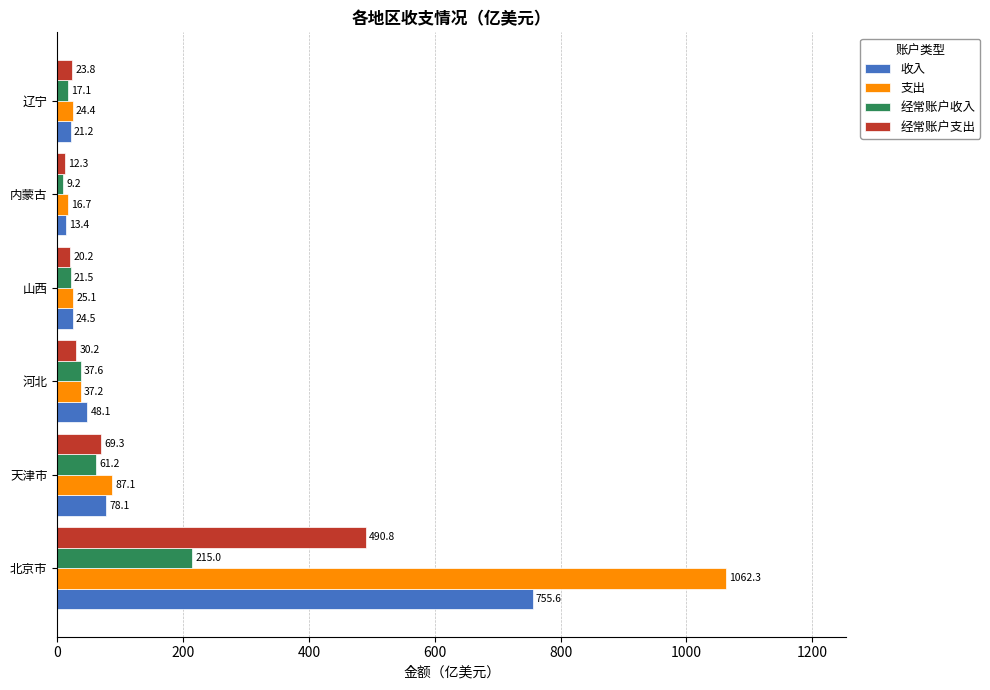

Rank the categories by 经常账户支出 value from lowest to highest.

内蒙古, 山西, 辽宁, 河北, 天津市, 北京市